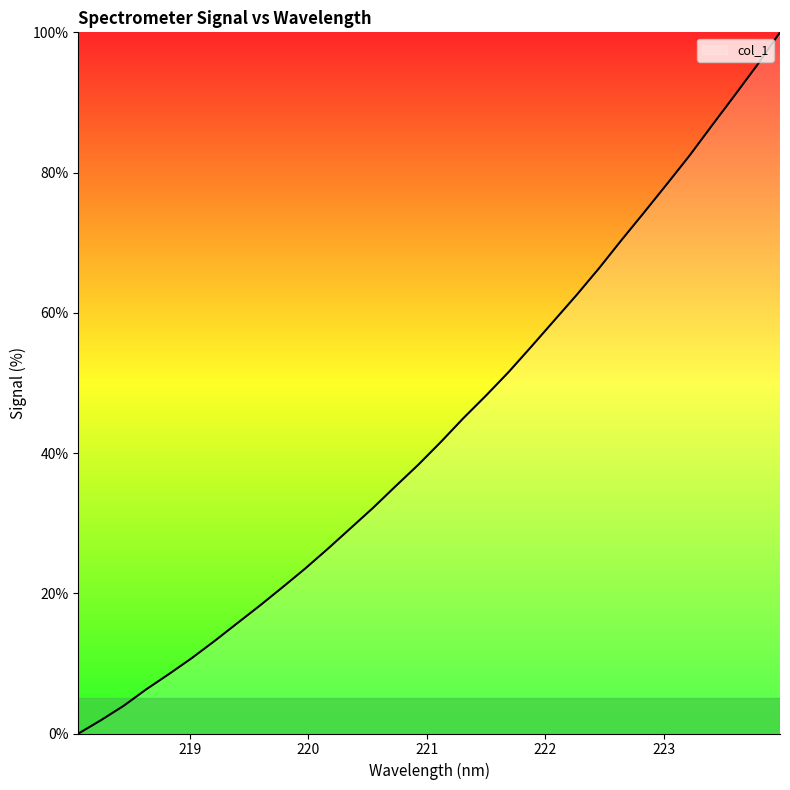

What is the maximum value shown in the chart?

100.0